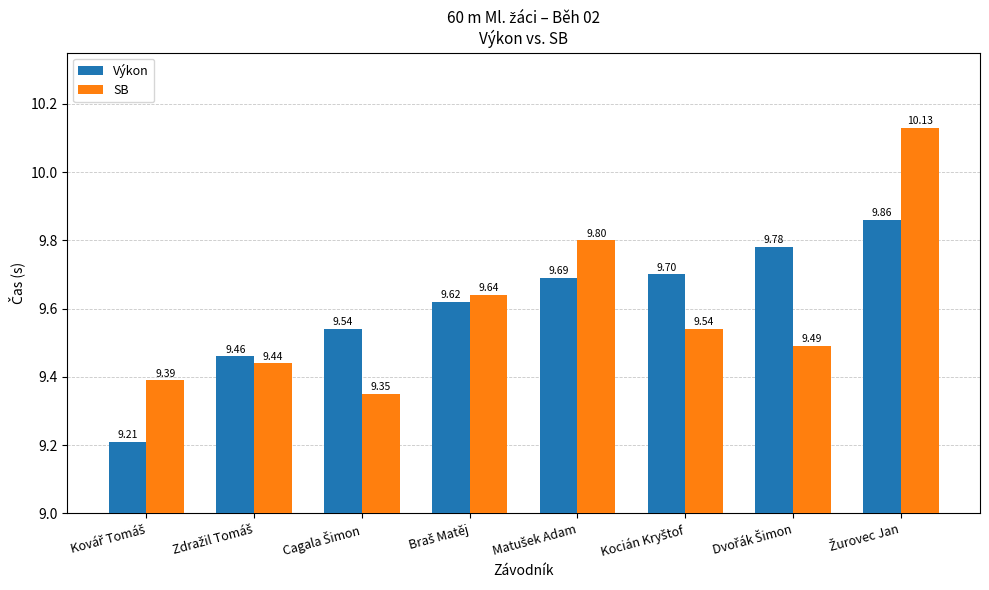

What are all the series names shown in the legend?

Výkon, SB